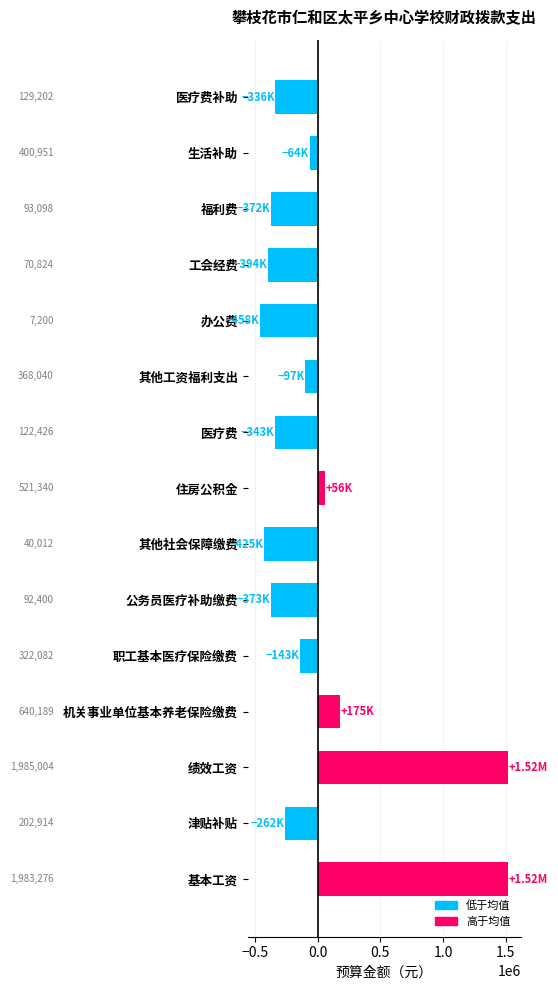

True or false: the data shows 88503.0 at 机关事业单位基本养老保险缴费.

False